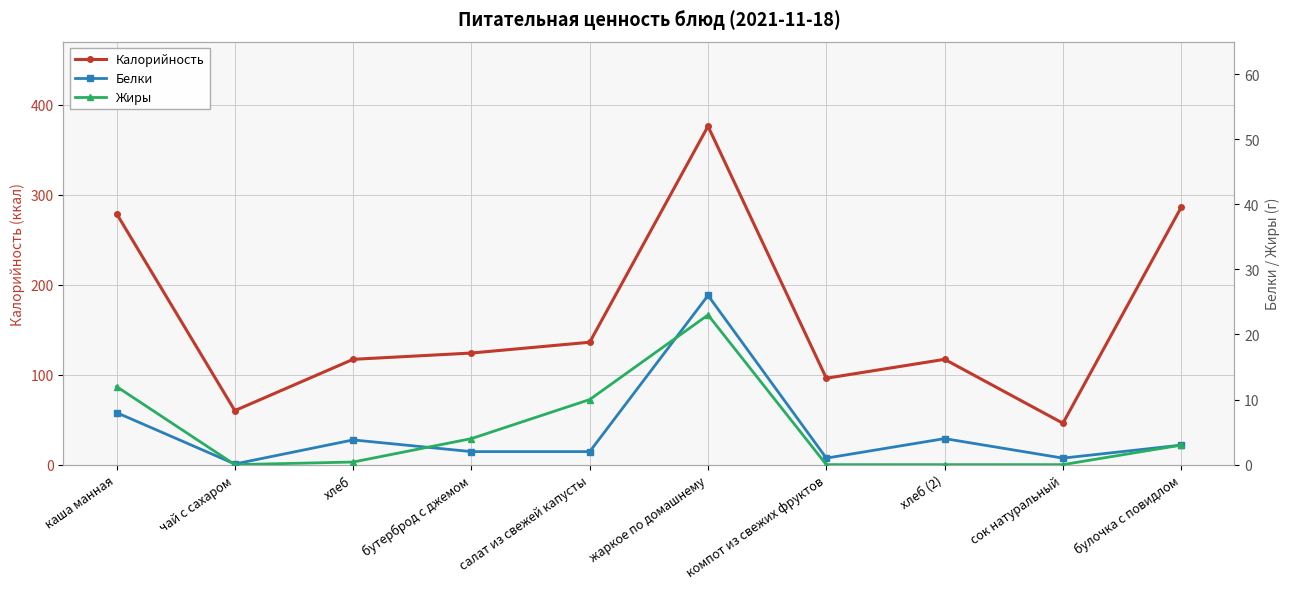

What is the sum of the Калорийность values at компот из свежих фруктов and хлеб?

213